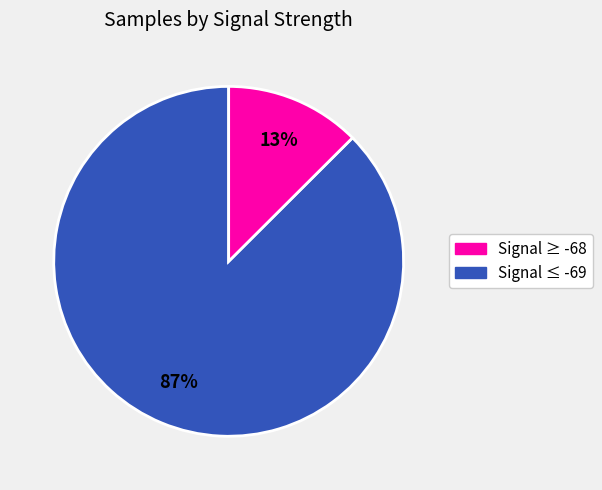

To the nearest percent, what is the average slice percentage?

50%